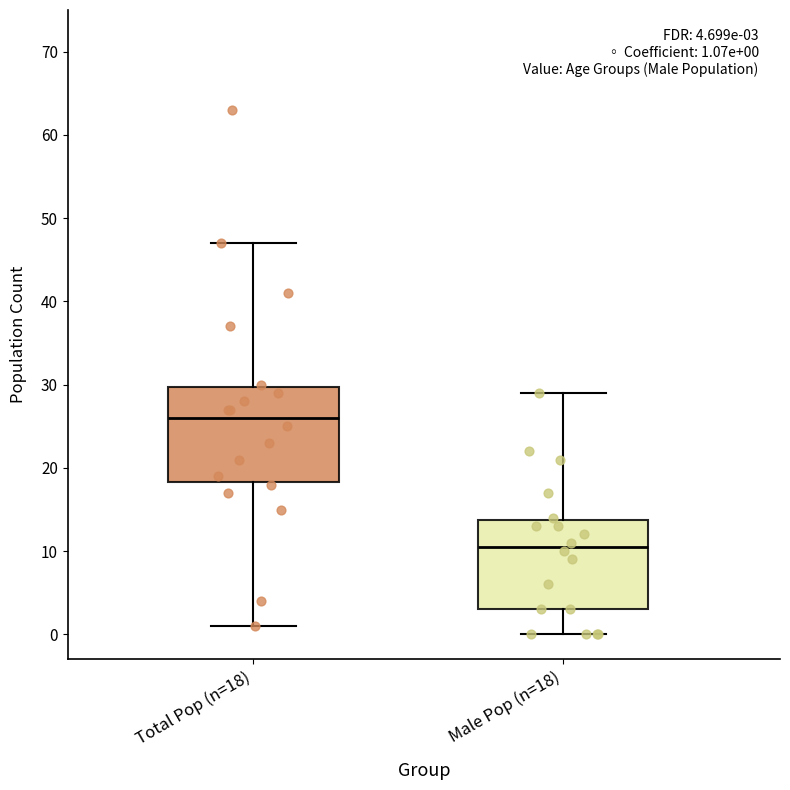

Which box has the lowest median line?

Male Pop (n=18)